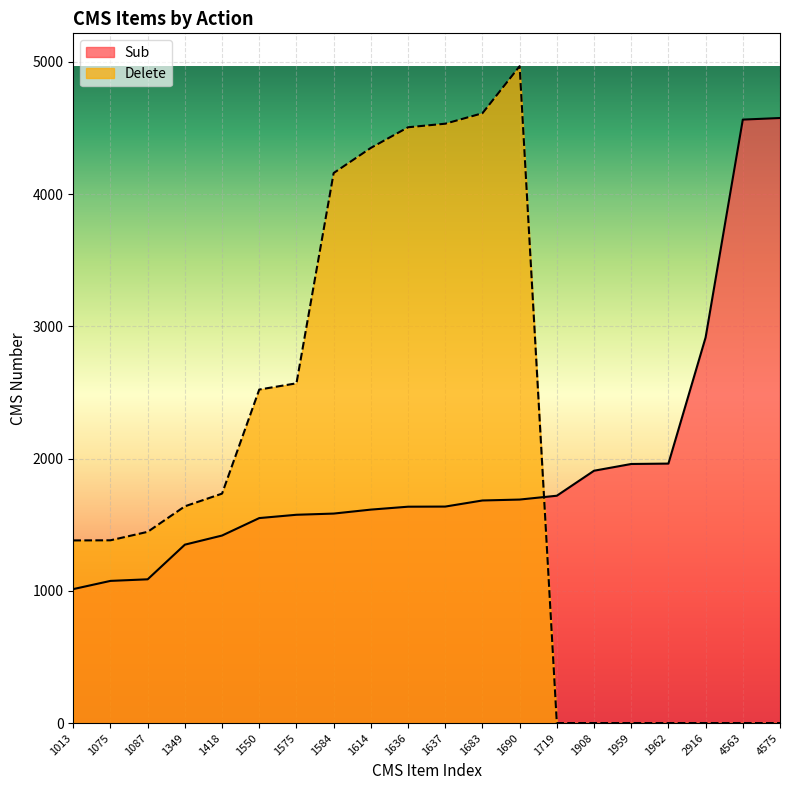

What is the average value of the Delete series?

1990